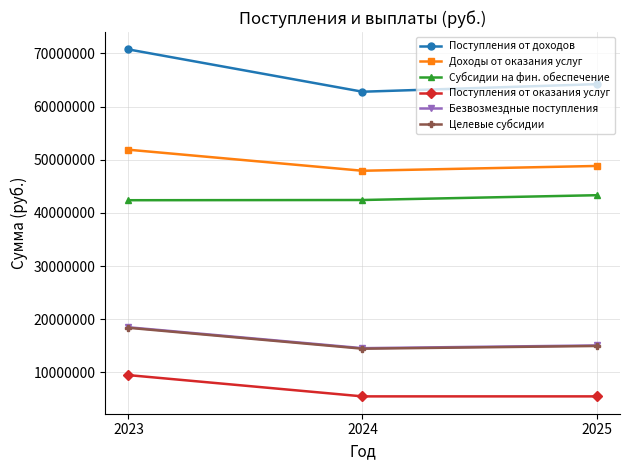

What is the value of the Поступления от оказания услуг point at the 2nd from the left?

5500000.0